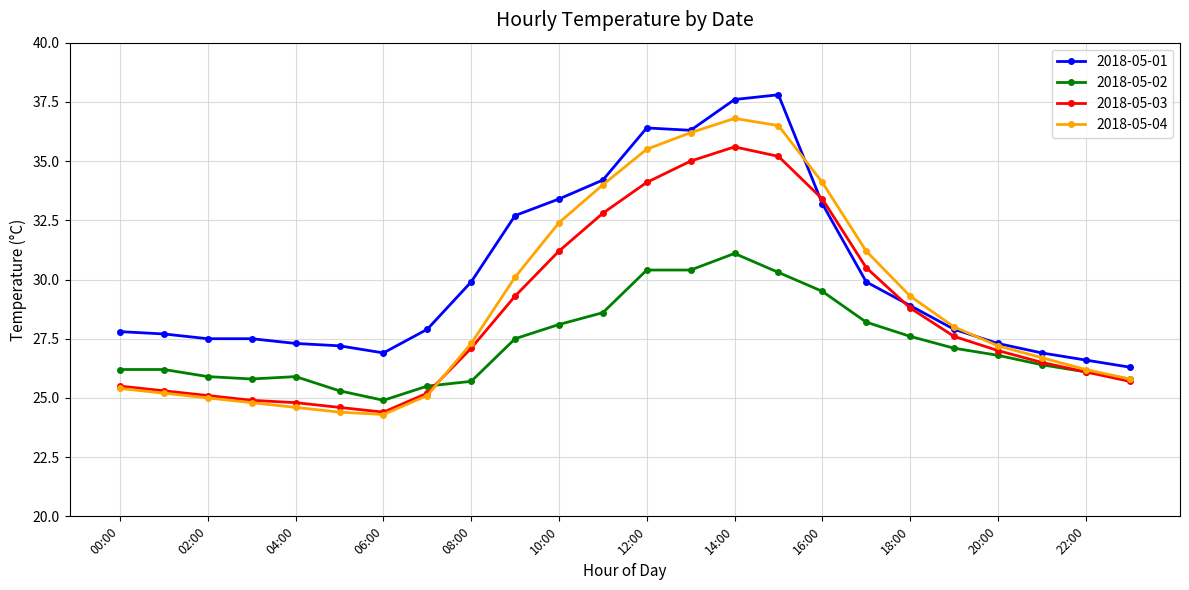

Does the chart have visible grid lines?

Yes